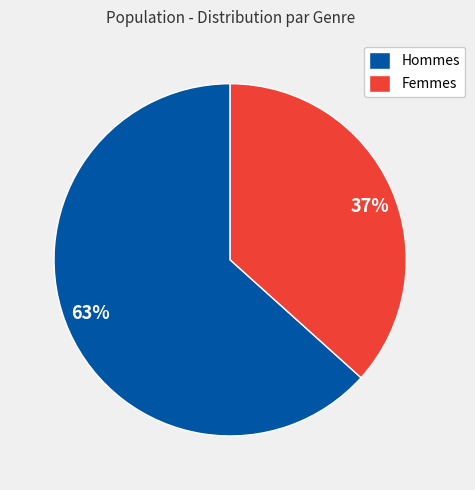

To the nearest percent, what is the average slice percentage?

50%